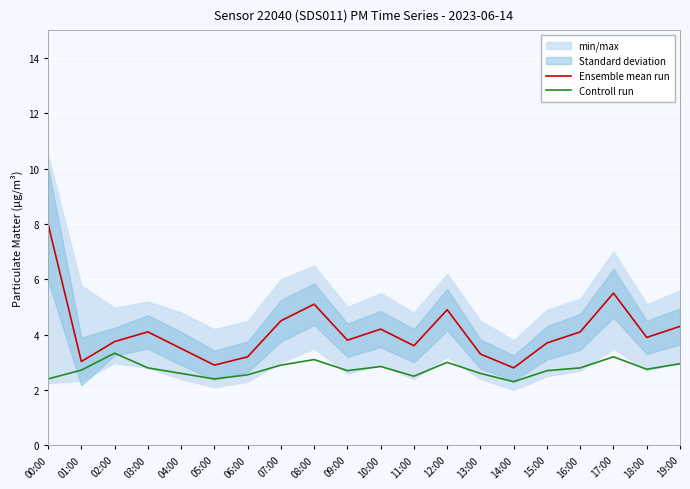

What is the minimum value shown in the chart?

2.3